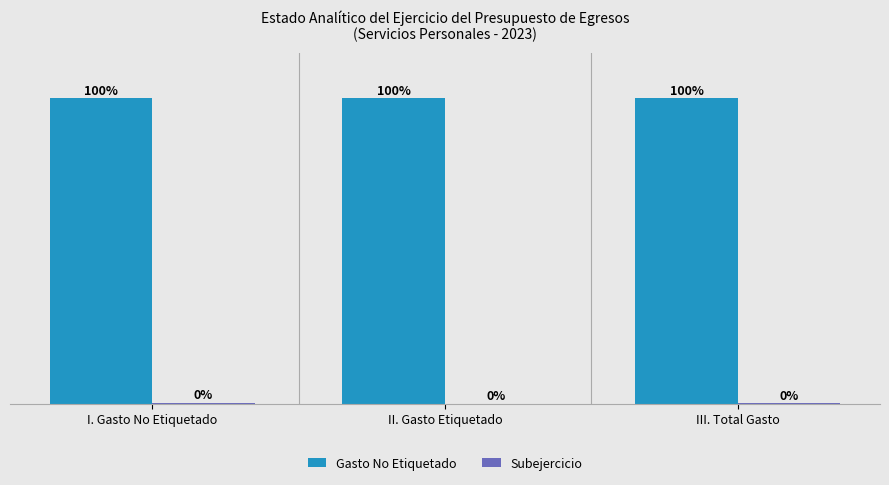

Is it true that Gasto No Etiquetado equals 100.0 at II. Gasto Etiquetado?

True